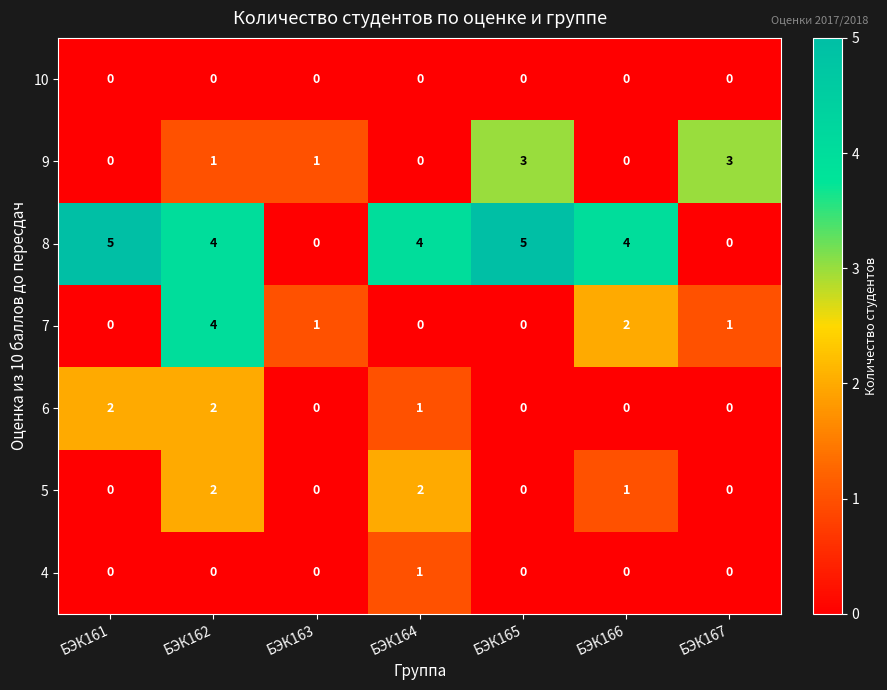

Count the number of categories in the chart.

7